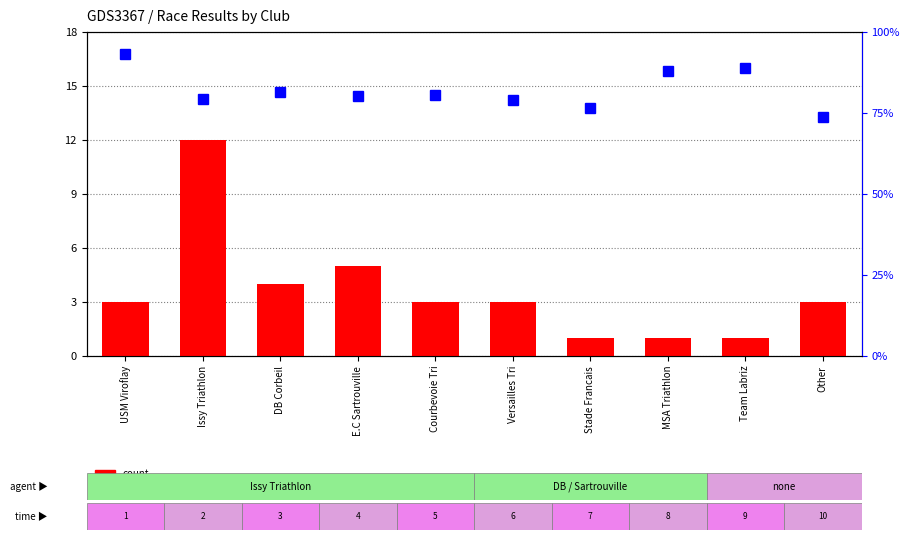

True or false: count has a value of 0.6 at USM Viroflay.

False